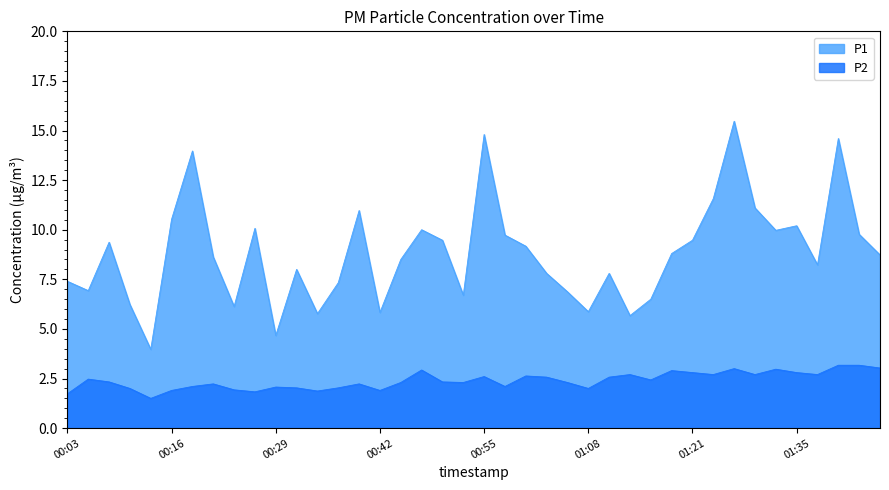

Reading left to right, what are all the values shown in this chart?

P1: 00:03=7.4	00:06=6.9	00:08=9.4	00:11=6.2	00:13=4.0	00:16=10.5	00:18=14.0	00:21=8.6	00:23=6.1	00:26=10.1	00:29=4.7	00:31=8.0	00:34=5.8	00:37=7.3	00:39=11.0	00:42=5.8	00:44=8.5	00:47=10.0	00:50=9.5	00:52=6.7	00:55=14.8	00:57=9.7	01:00=9.2	01:02=7.8	01:05=6.9	01:08=5.9	01:11=7.8	01:13=5.7	01:16=6.5	01:19=8.8	01:21=9.5	01:24=11.6	01:27=15.5	01:30=11.1	01:32=10.0	01:35=10.2	01:37=8.2	01:40=14.6	01:43=9.8	01:45=8.7
P2: 00:03=1.7	00:06=2.5	00:08=2.3	00:11=2.0	00:13=1.5	00:16=1.9	00:18=2.1	00:21=2.2	00:23=1.9	00:26=1.8	00:29=2.1	00:31=2.0	00:34=1.9	00:37=2.0	00:39=2.2	00:42=1.9	00:44=2.3	00:47=2.9	00:50=2.3	00:52=2.3	00:55=2.6	00:57=2.1	01:00=2.6	01:02=2.6	01:05=2.3	01:08=2.0	01:11=2.6	01:13=2.7	01:16=2.4	01:19=2.9	01:21=2.8	01:24=2.7	01:27=3.0	01:30=2.7	01:32=3.0	01:35=2.8	01:37=2.7	01:40=3.2	01:43=3.2	01:45=3.0